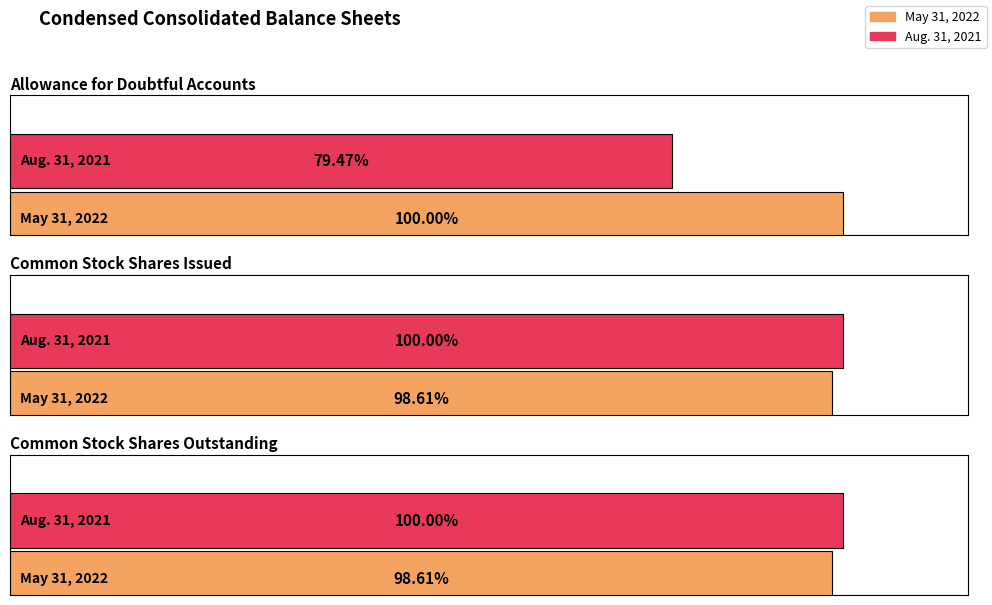

True or false: May 31, 2022 has a value of 3590350 at Common Stock Shares Issued.

False